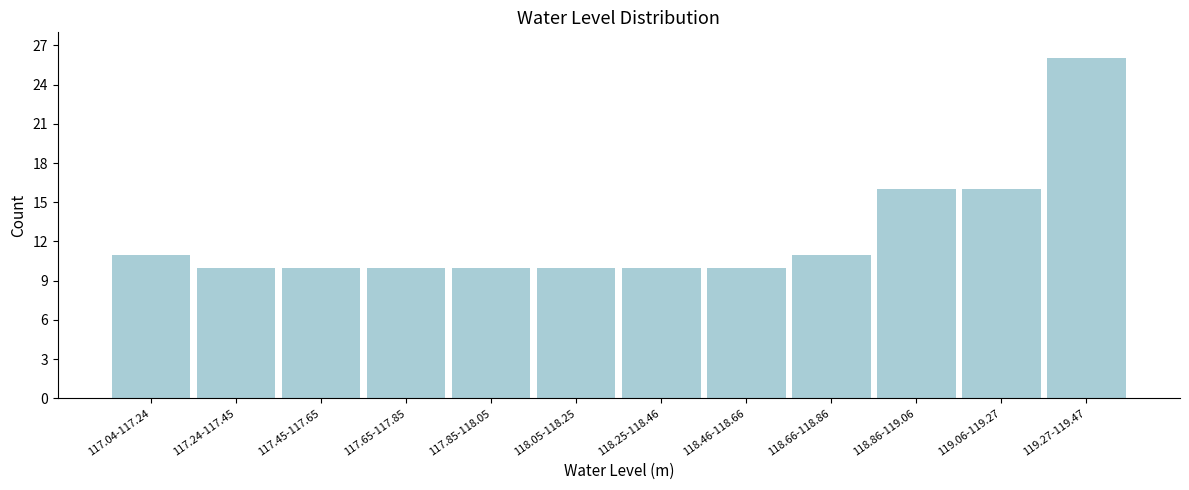

Reading right to left, list all the values displayed in this chart.

119.27-119.47=26	119.06-119.27=16	118.86-119.06=16	118.66-118.86=11	118.46-118.66=10	118.25-118.46=10	118.05-118.25=10	117.85-118.05=10	117.65-117.85=10	117.45-117.65=10	117.24-117.45=10	117.04-117.24=11